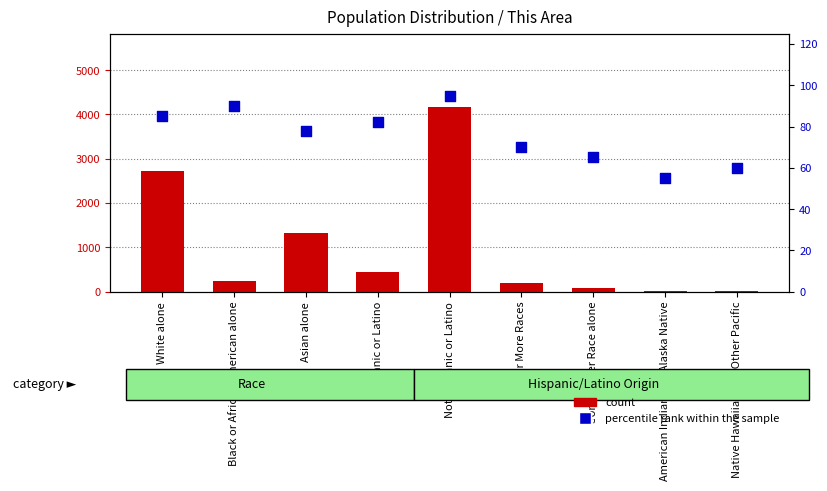

At how many categories does at least one series exceed 593?

3